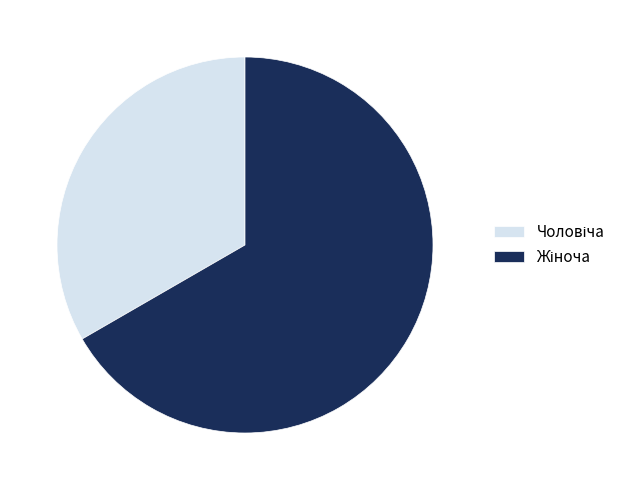

Does any single category account for the majority?

Yes